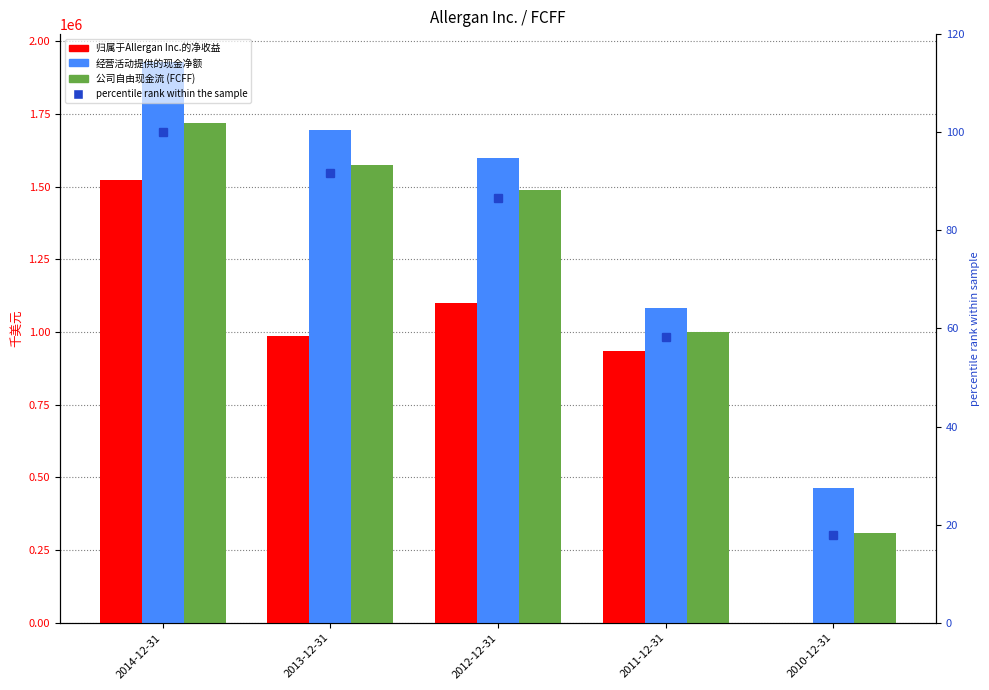

What is the label of the 5th bar from the right?

2014-12-31